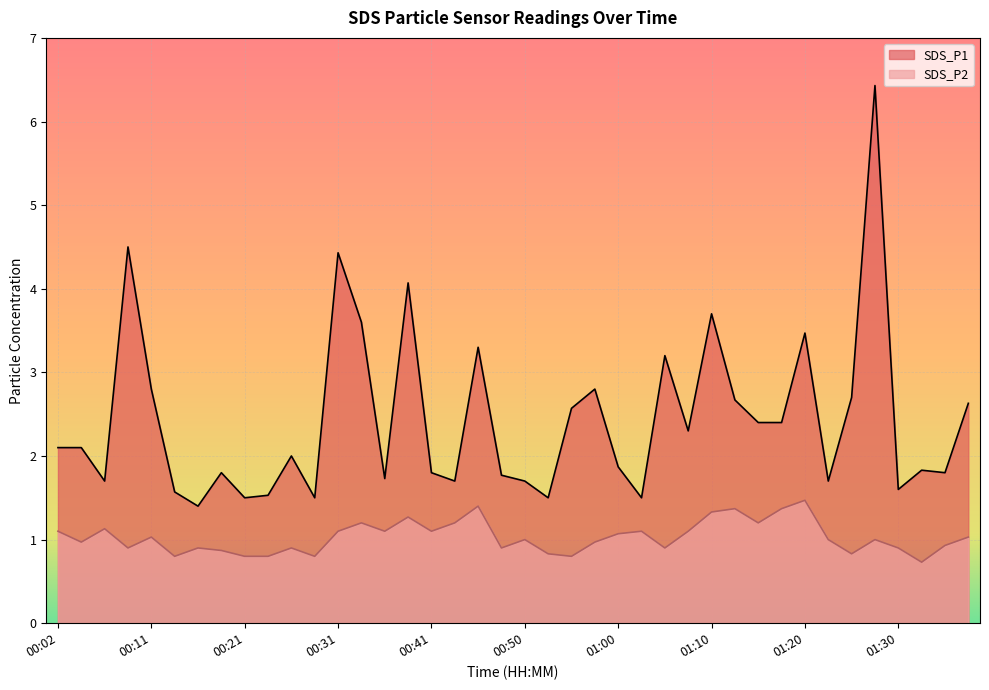

What is the highest value of the SDS_P2 series?

1.5